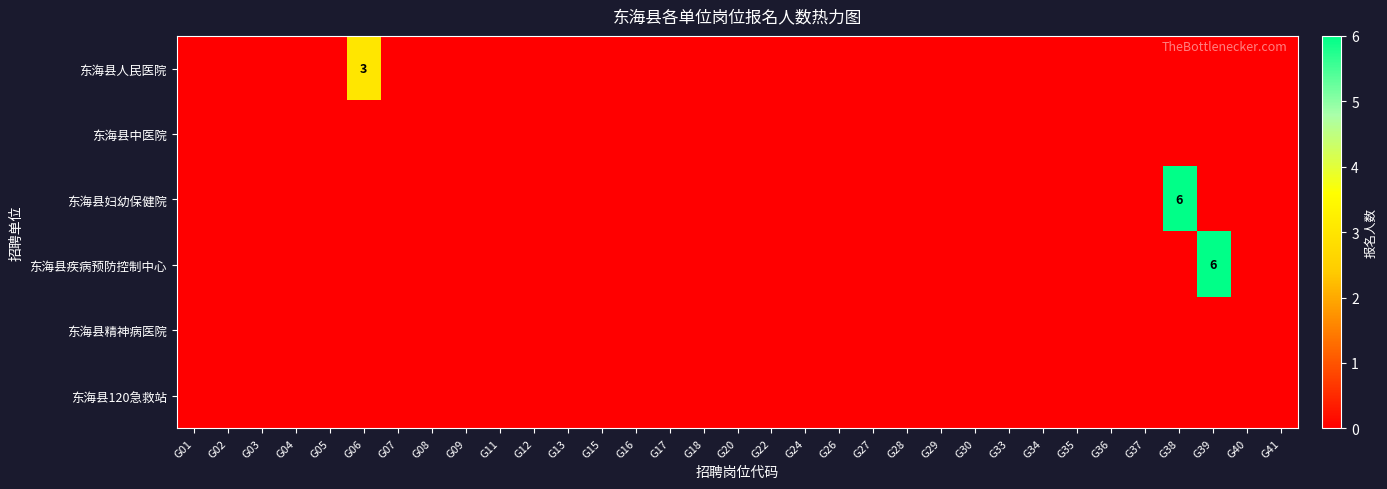

How many 东海县妇幼保健院 values are between 0 and 1?

32